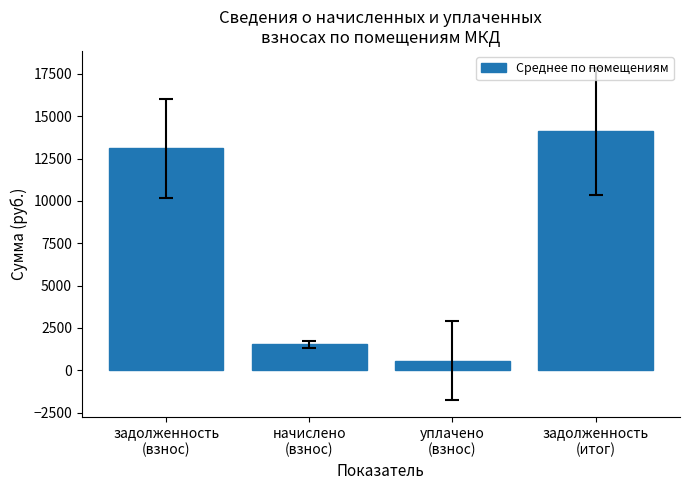

Reading right to left, list all the values displayed in this chart.

задолженность
(итог)=14107.2	уплачено
(взнос)=552.3	начислено
(взнос)=1523.7	задолженность
(взнос)=13104.5